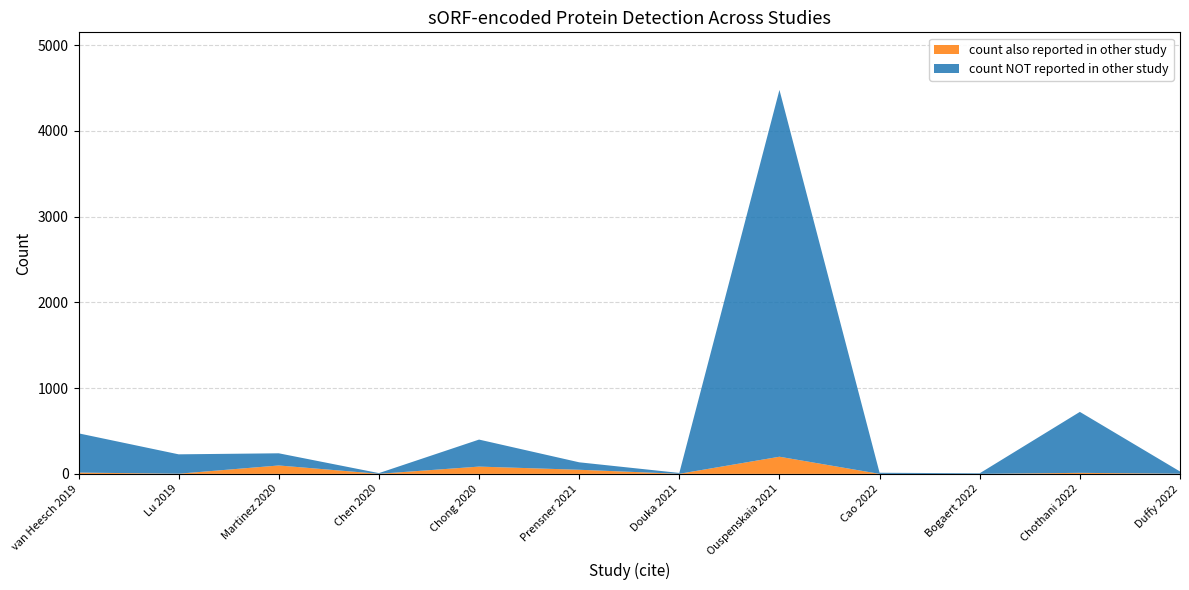

Reading left to right, what are all the values shown in this chart?

count also reported in other study: 15	2	98	1	85	48	1	200	0	0	12	2
total count reported: 473	228	240	9	400	135	11	4478	13	7	723	28